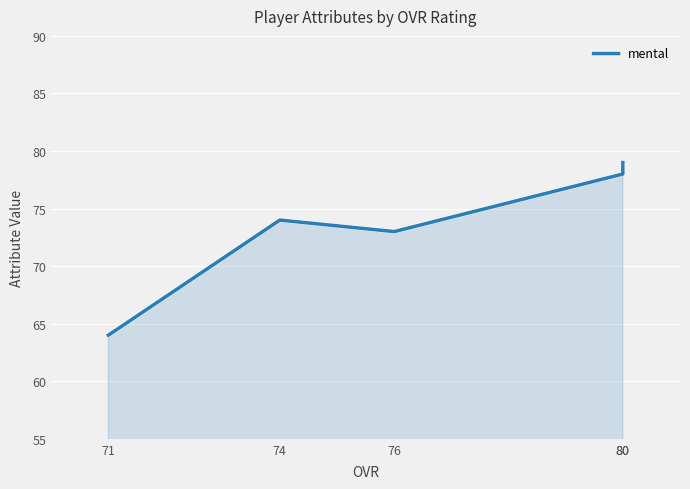

Rank the categories by value from lowest to highest.

71, 76, 74, 80, 80